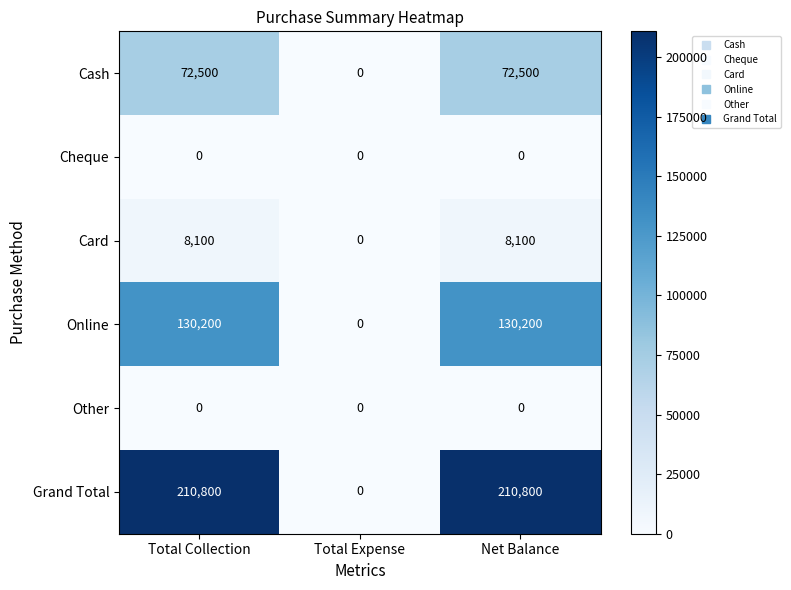

What is the difference between the Grand Total values at Net Balance and Total Expense?

210800